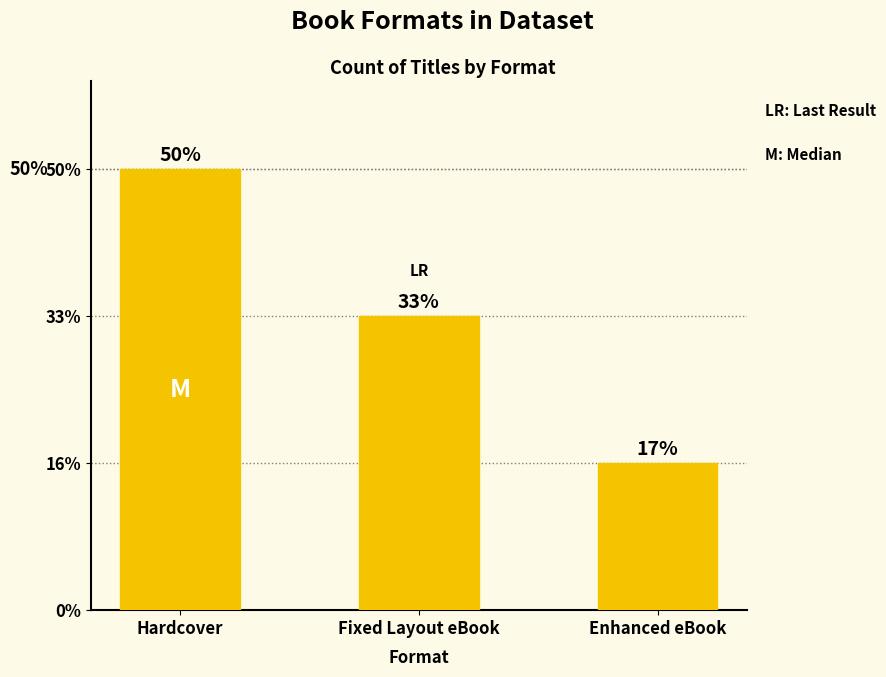

What is the label of the 1st bar from the right?

Enhanced eBook